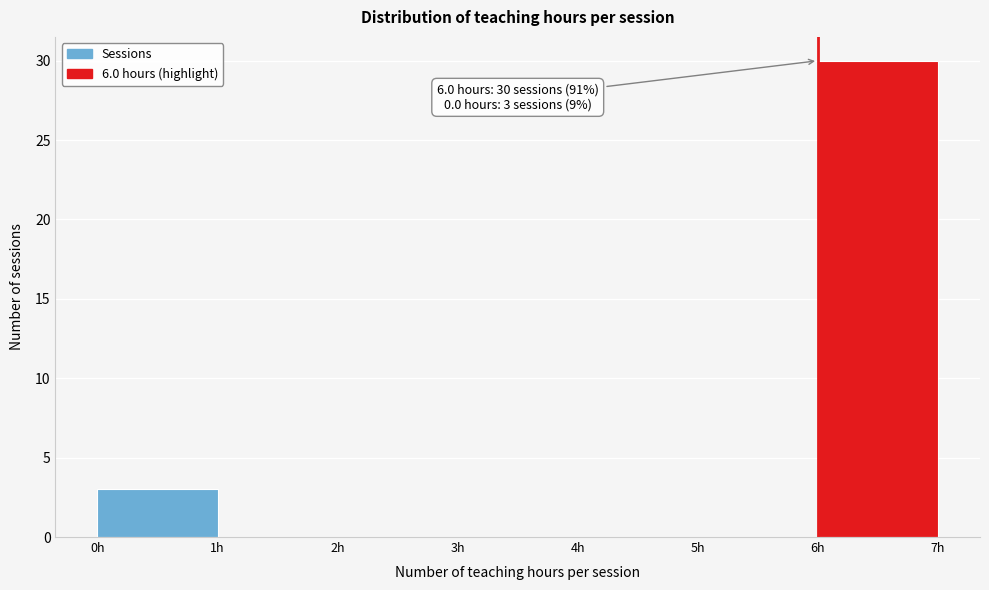

Which range on the x-axis has the tallest bar?

6 to 7